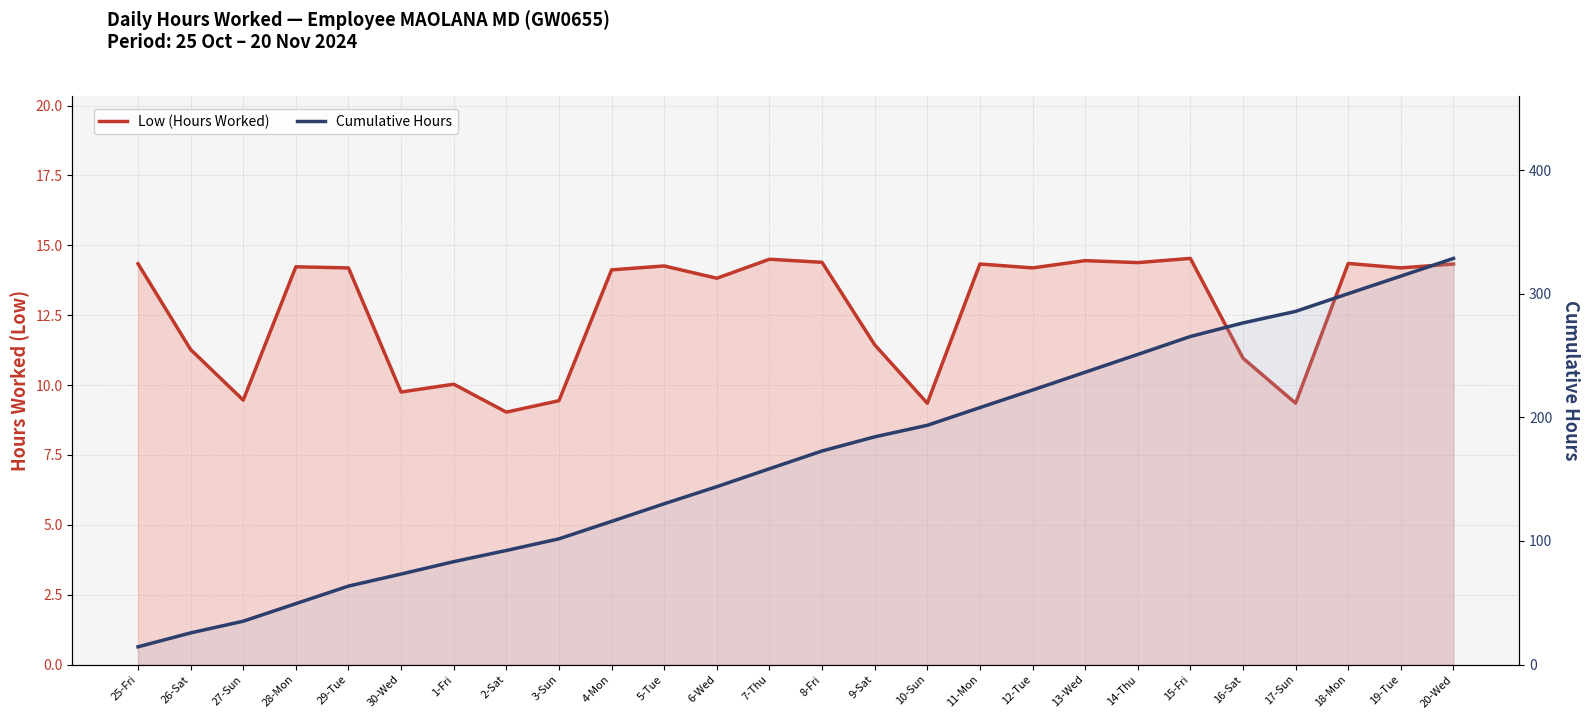

Which series has the largest total across all categories?

Cumulative Hours